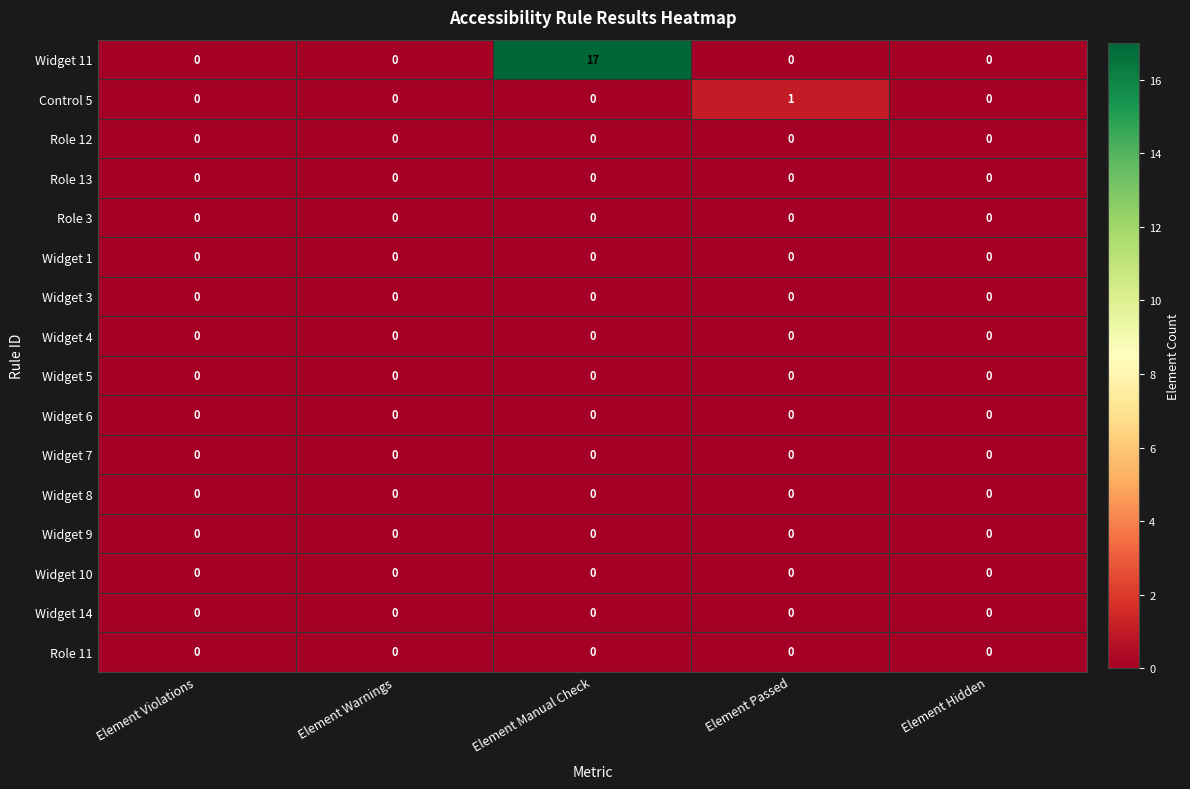

At which category is the sum across all series the highest?

Element Manual Check